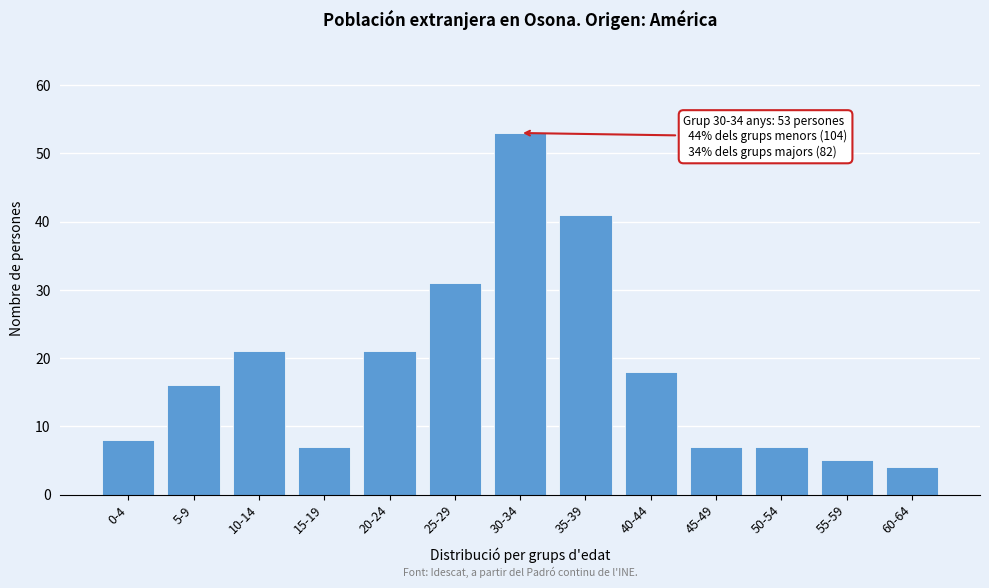

Reading left to right, what are all the values shown in this chart?

8	16	21	7	21	31	53	41	18	7	7	5	4